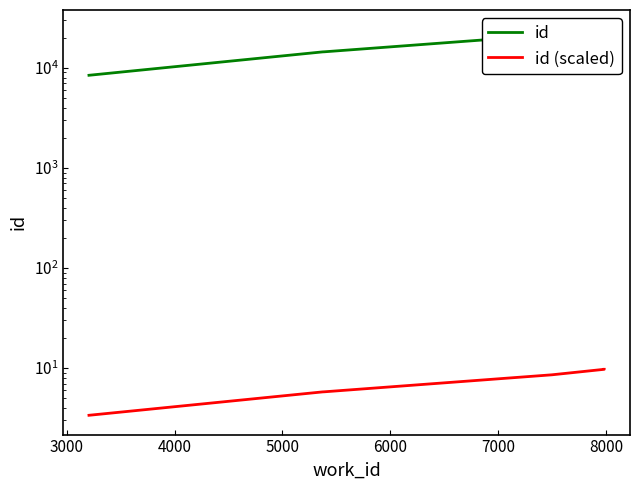

What is the sum of all id values?

184891.0